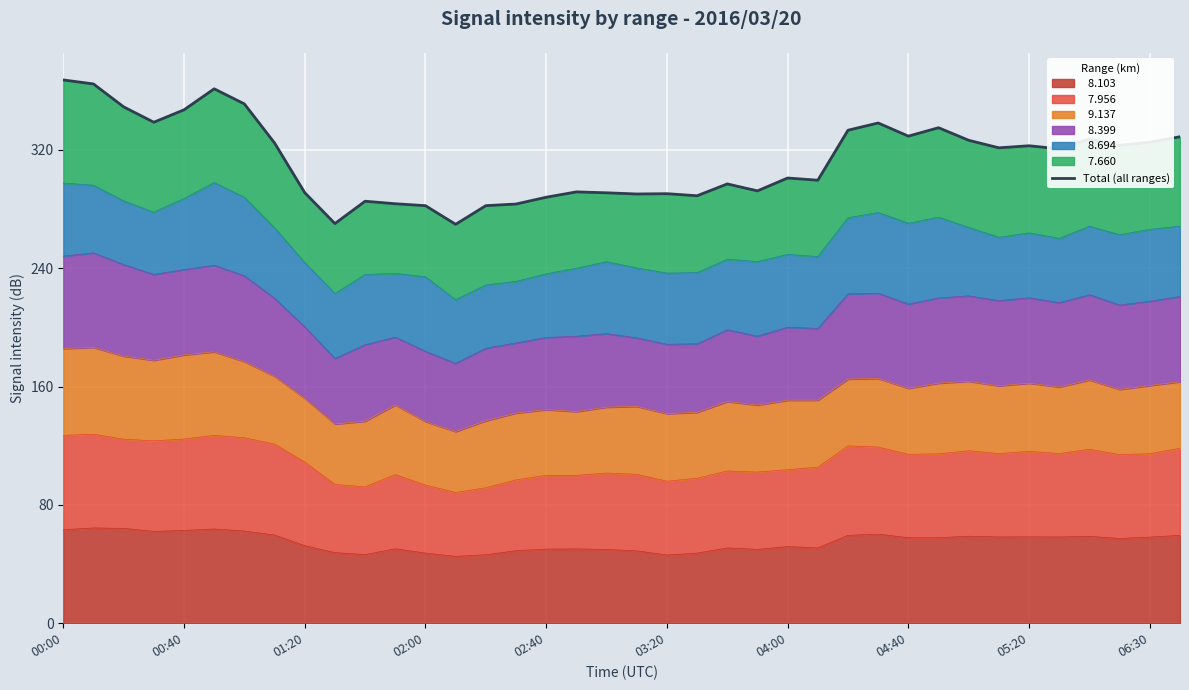

Does the chart display data point markers on the line(s)?

No